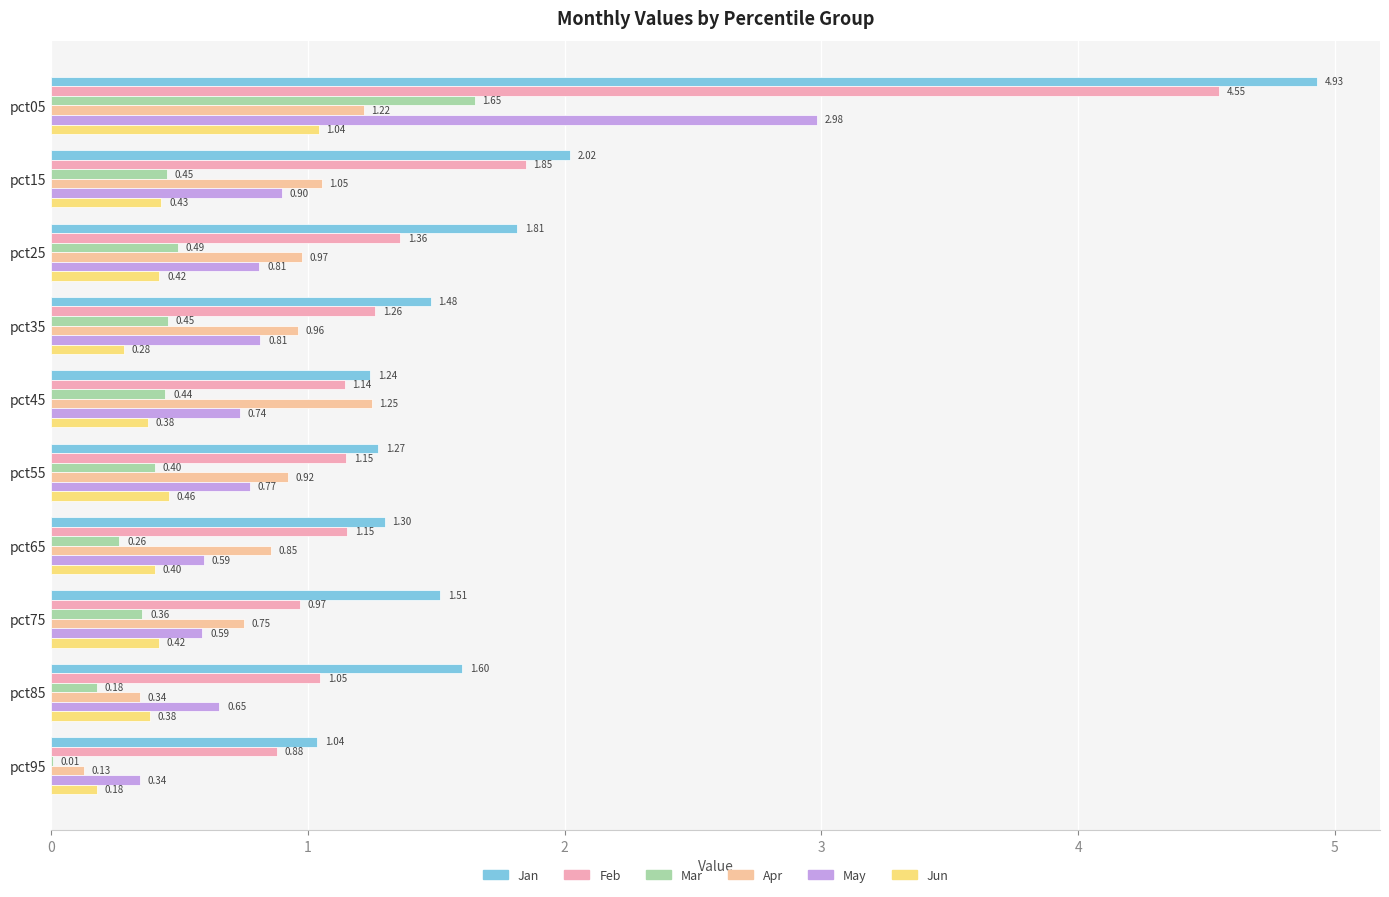

Rank the series by their maximum value, from lowest to highest.

Jun, Apr, Mar, May, Feb, Jan